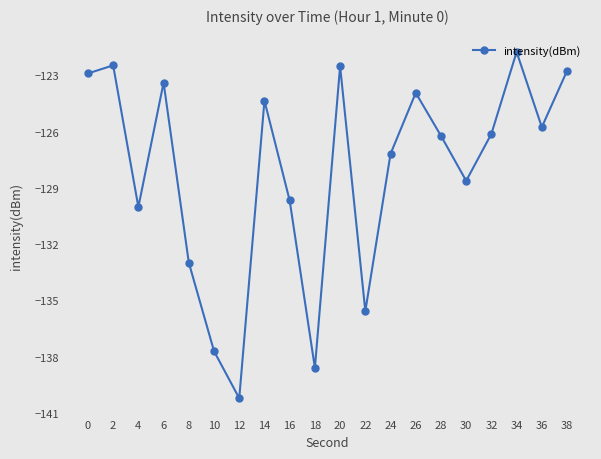

Where is the first local maximum?

2